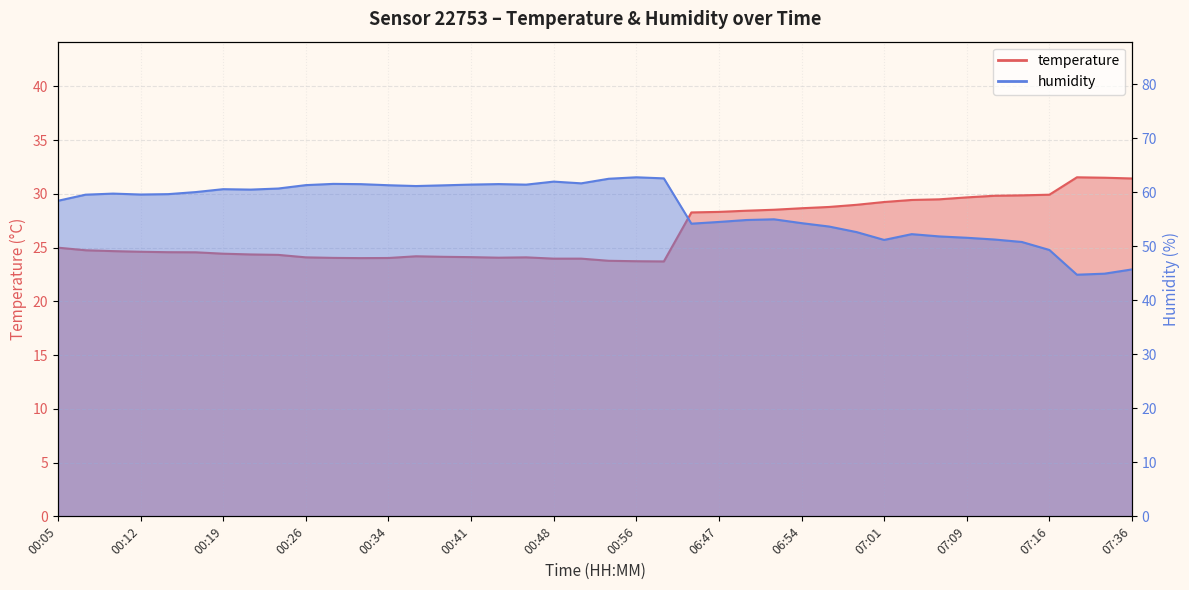

Is it true that temperature equals 38.7 at 06:47?

False